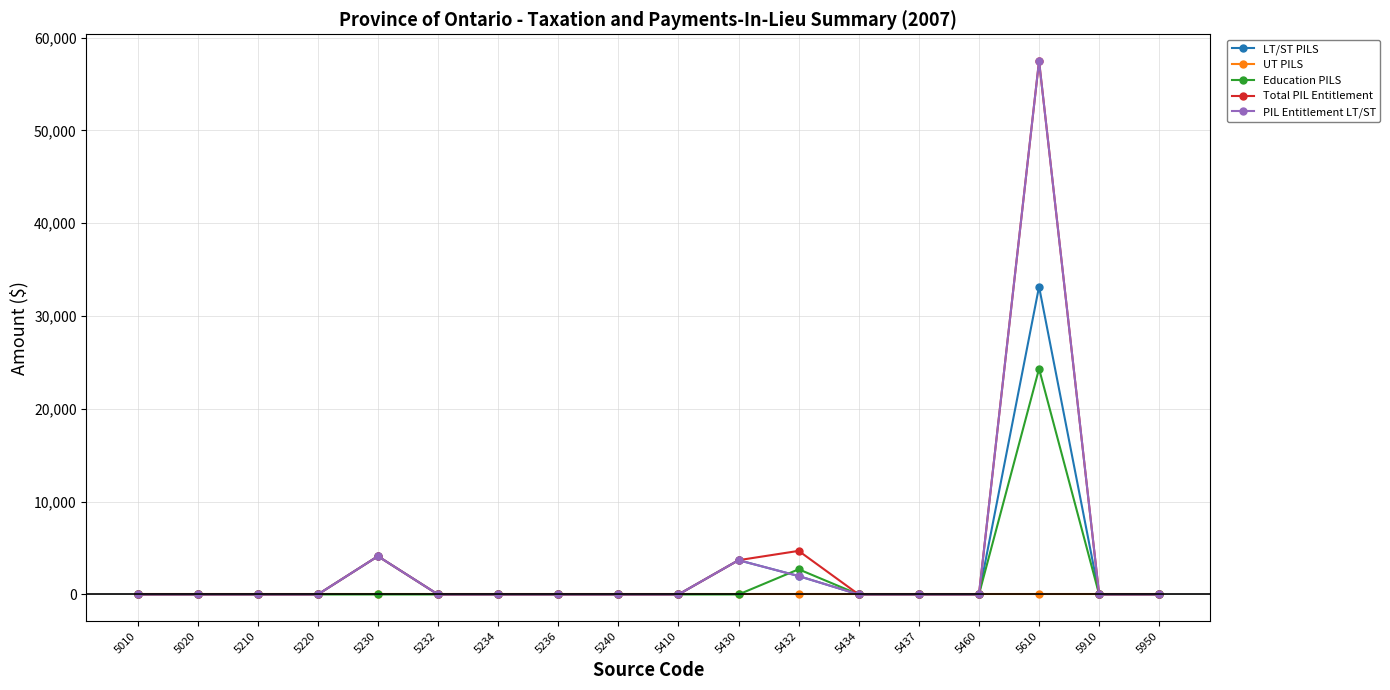

What are all the series names shown in the legend?

LT/ST PILS, UT PILS, Education PILS, Total PIL Entitlement, PIL Entitlement LT/ST